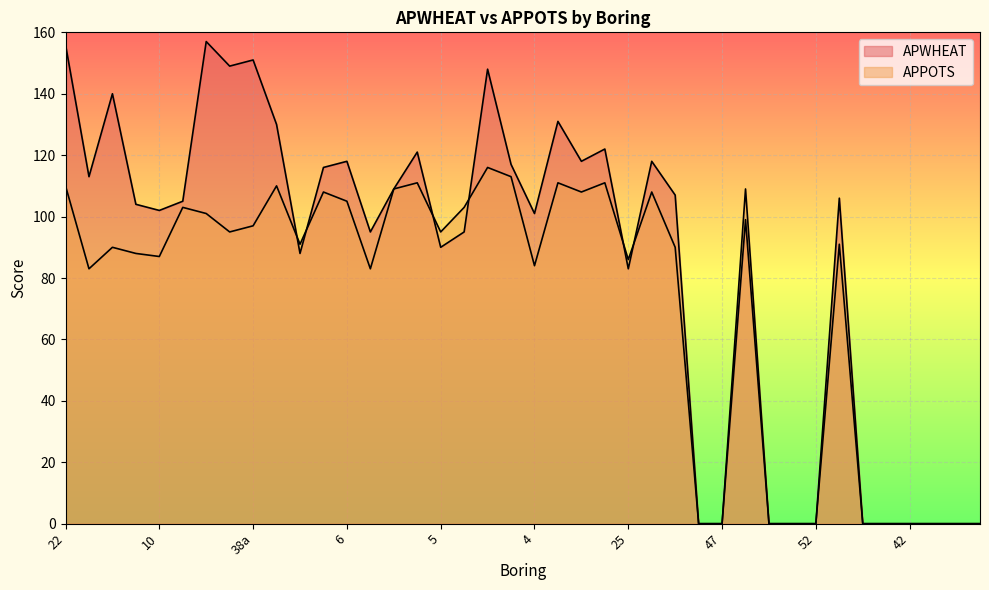

Which series has the largest total across all categories?

APWHEAT